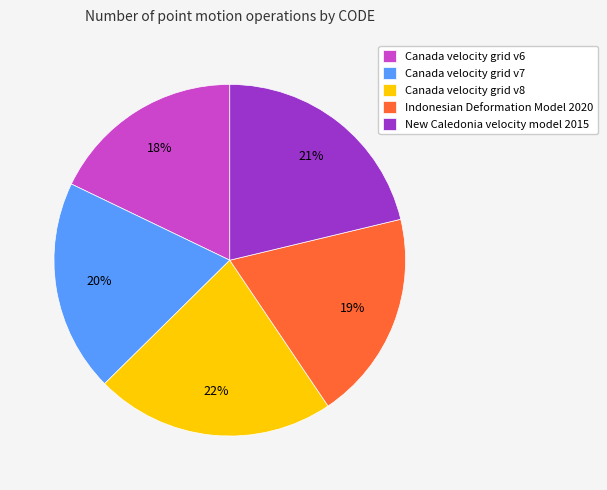

Which category has the biggest portion of the pie?

Canada velocity grid v8